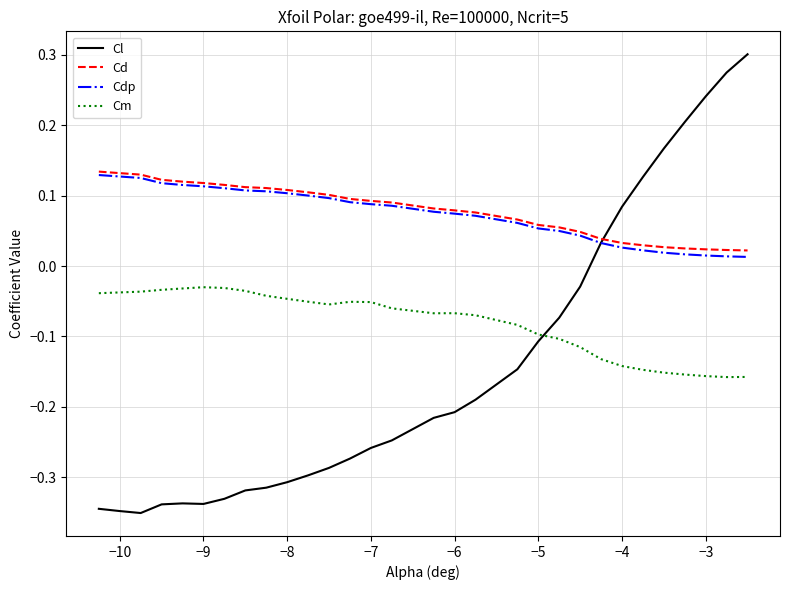

How many intersections are there between Cm and Cl?

1